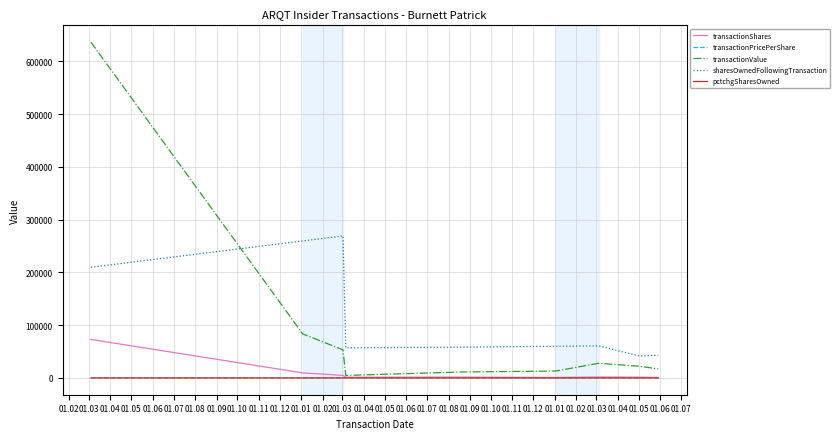

How many series are shown in this chart?

5